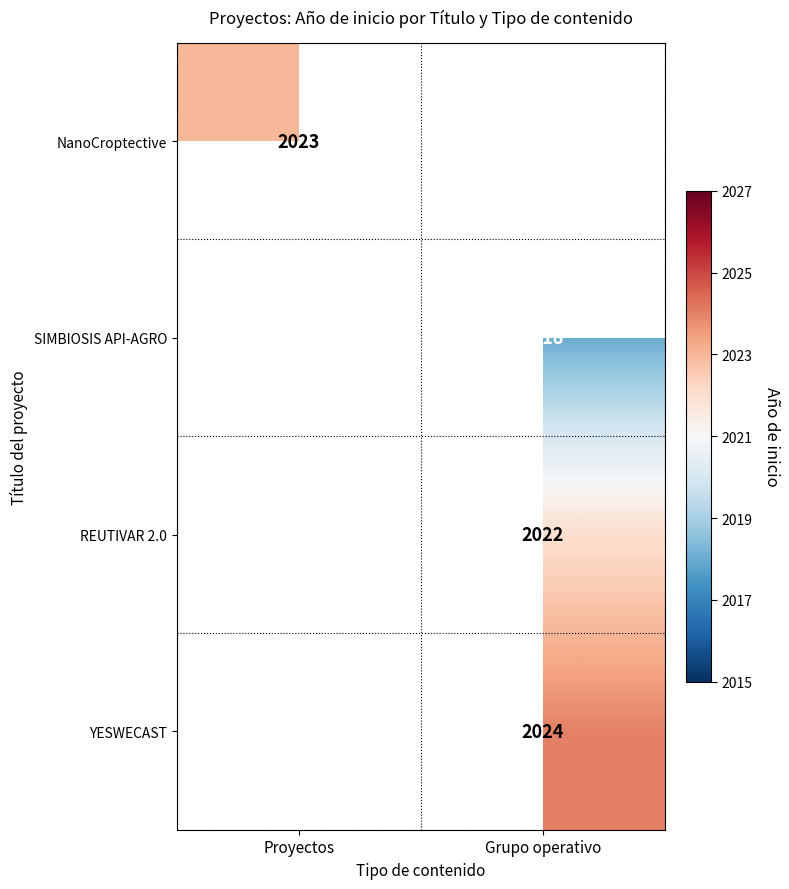

Count the number of data series in this chart.

4